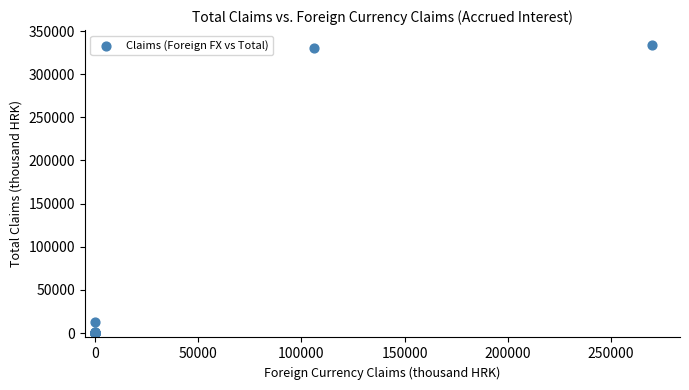

What Y value in the scatter plot is closest to 167174?

12927